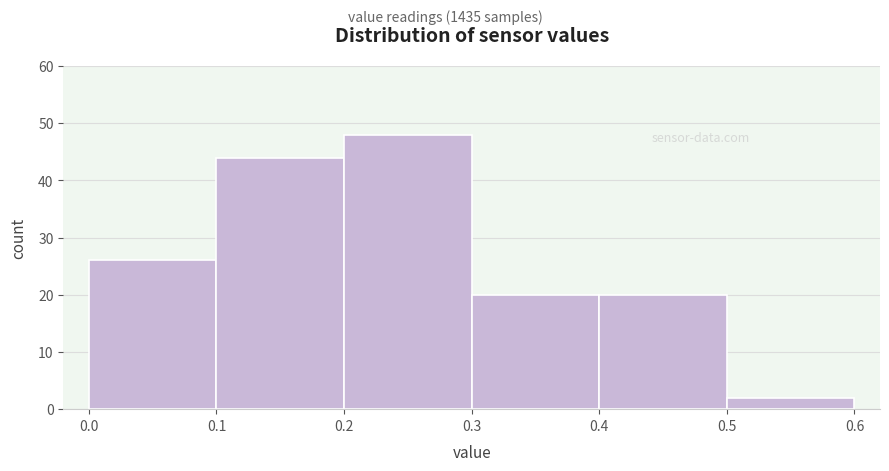

Over which range of the x-axis is the bar tallest?

0.2 to 0.3